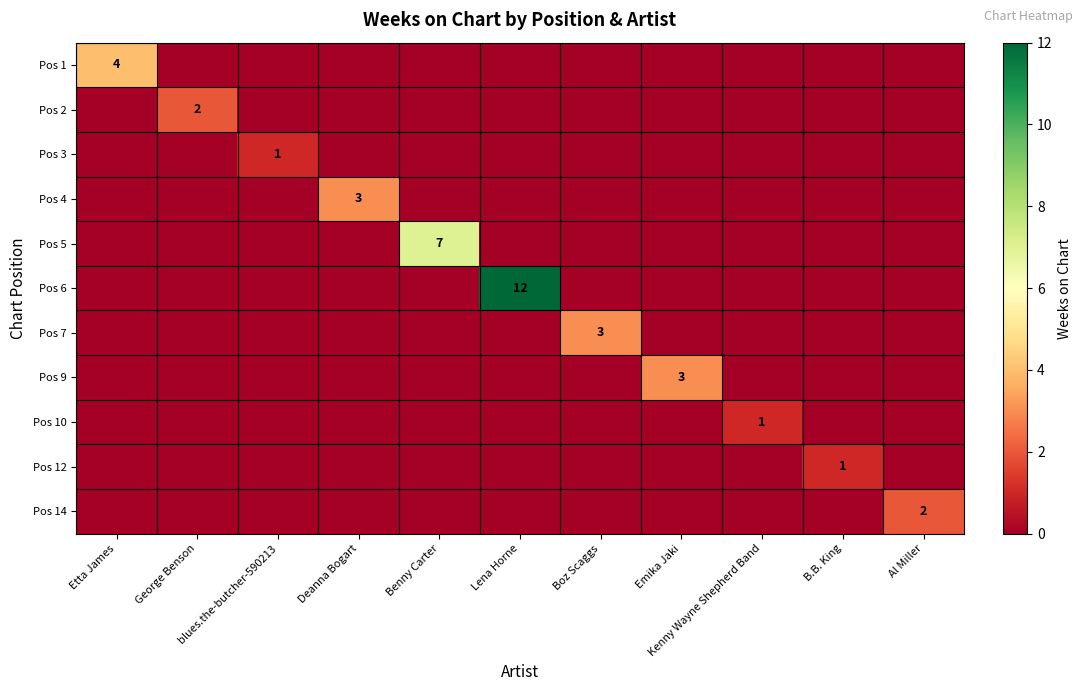

The Pos 6 series shows 8 at Al Miller. True or false?

False